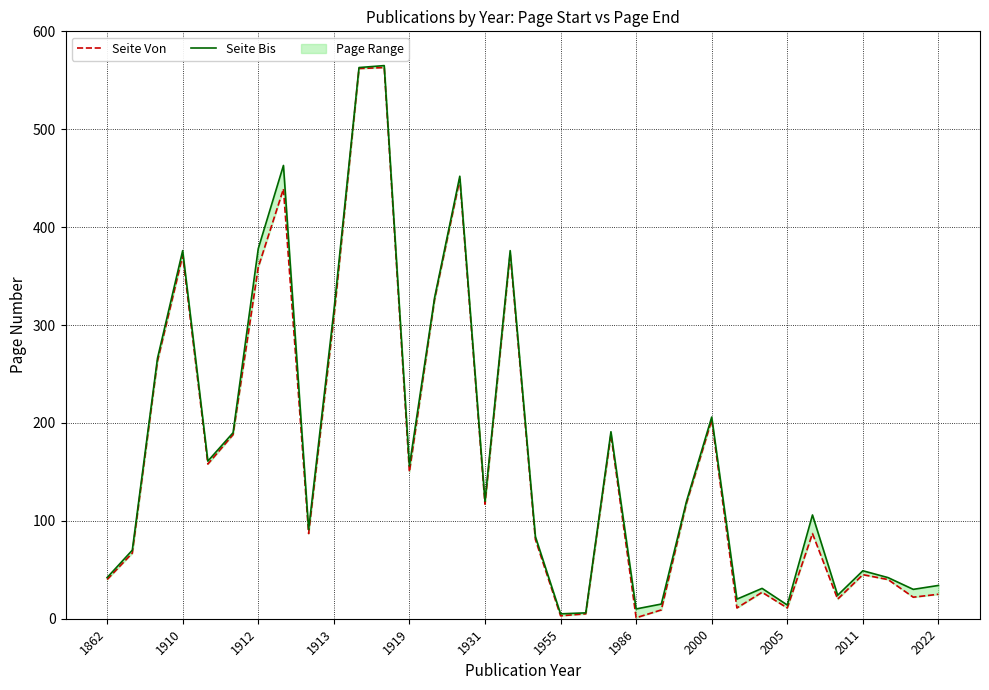

What is the difference between the maximum and minimum values in the Seite Bis series?

560